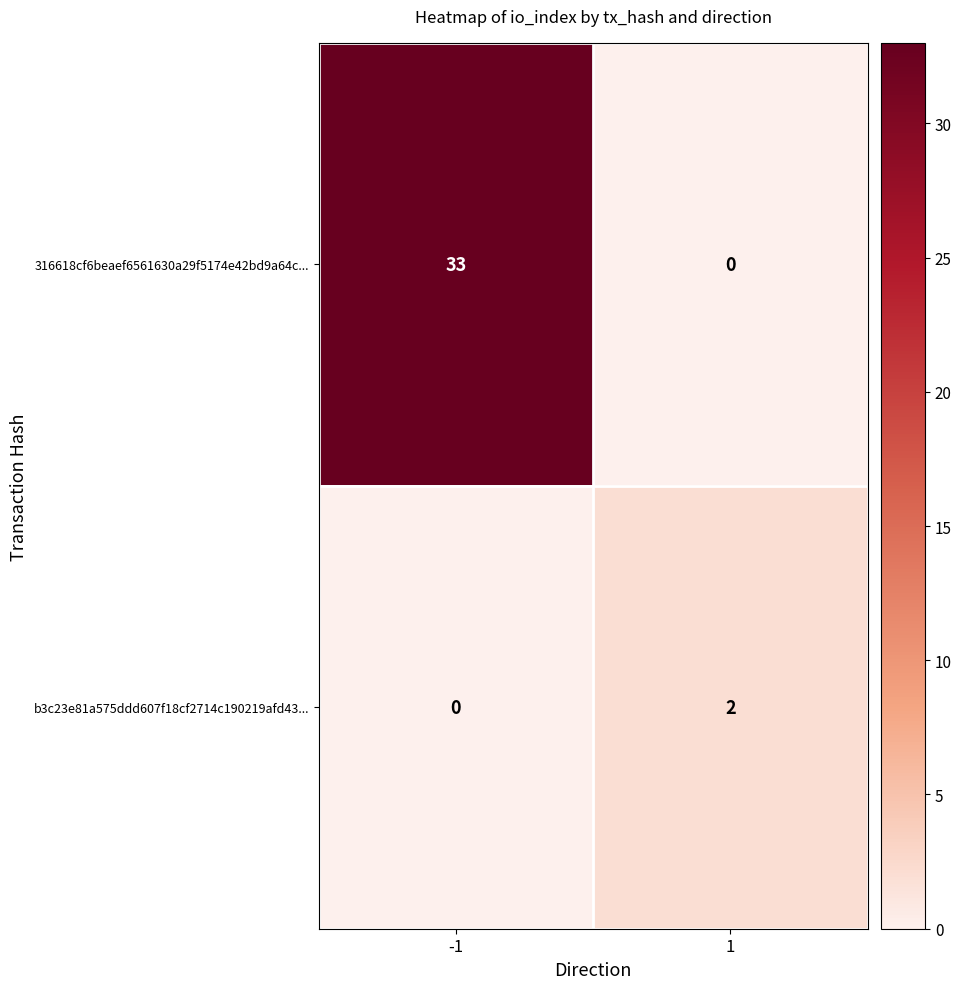

How many series are shown in this chart?

2